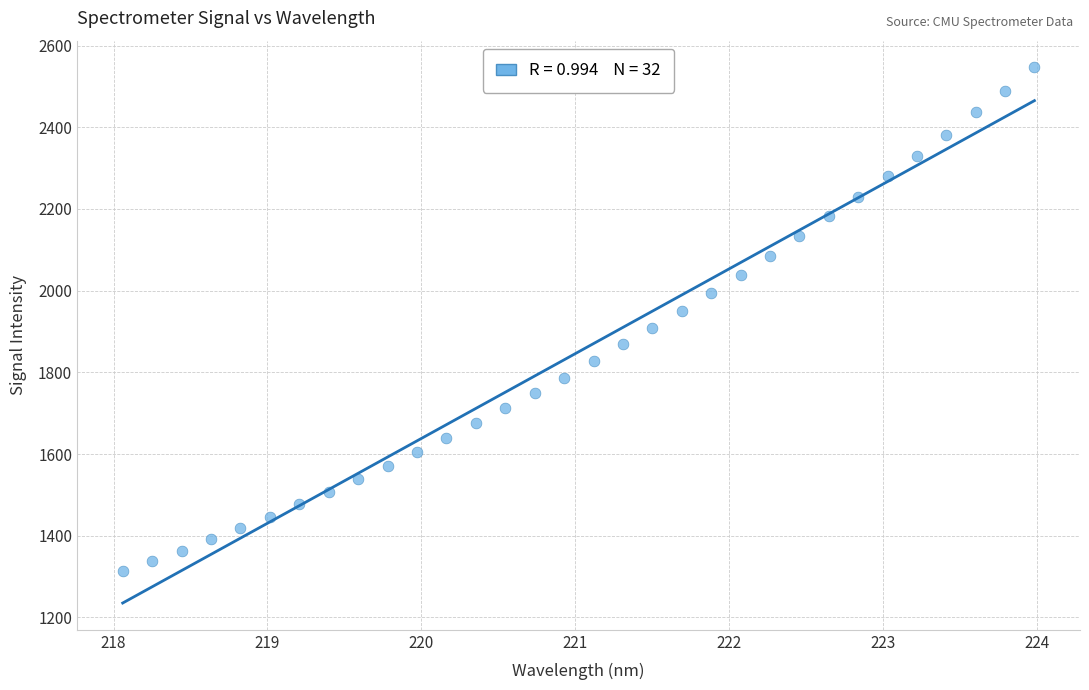

What is the range of X values (max minus min)?

5.9